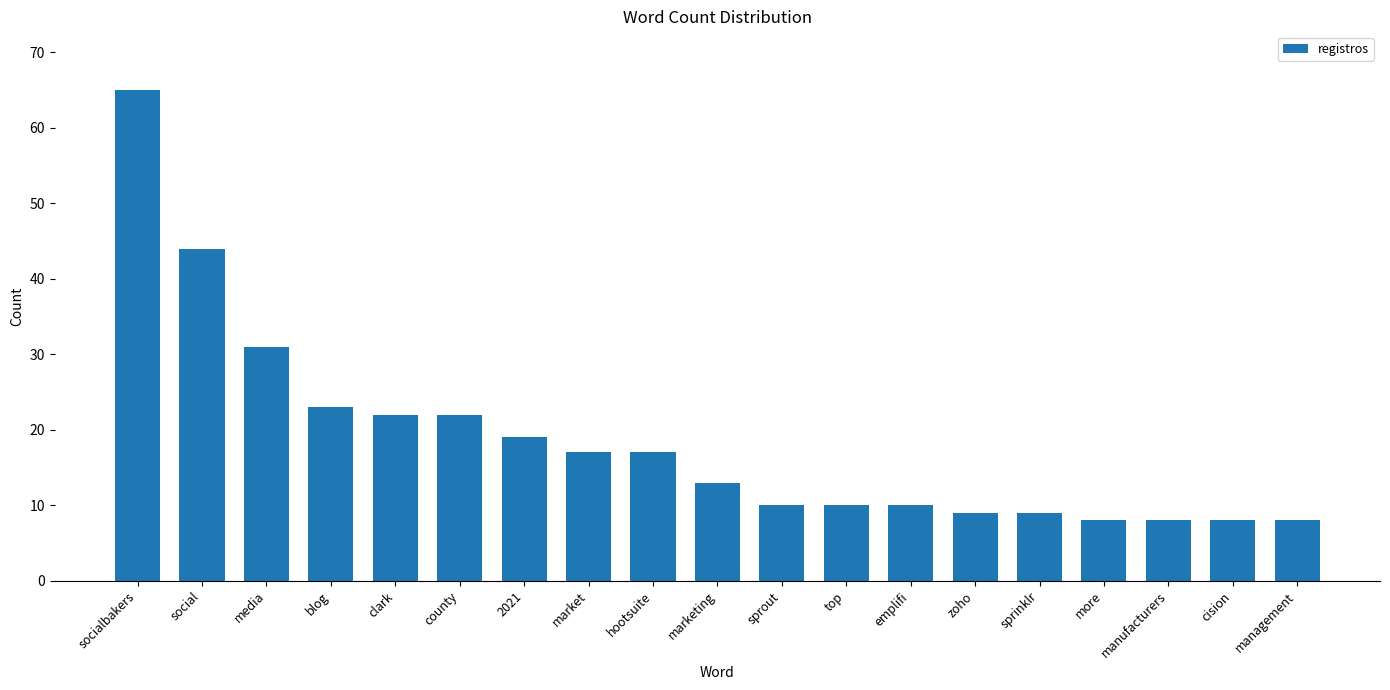

Reading right to left, transcribe all the data shown in this chart.

management=8	cision=8	manufacturers=8	more=8	sprinklr=9	zoho=9	emplifi=10	top=10	sprout=10	marketing=13	hootsuite=17	market=17	2021=19	county=22	clark=22	blog=23	media=31	social=44	socialbakers=65